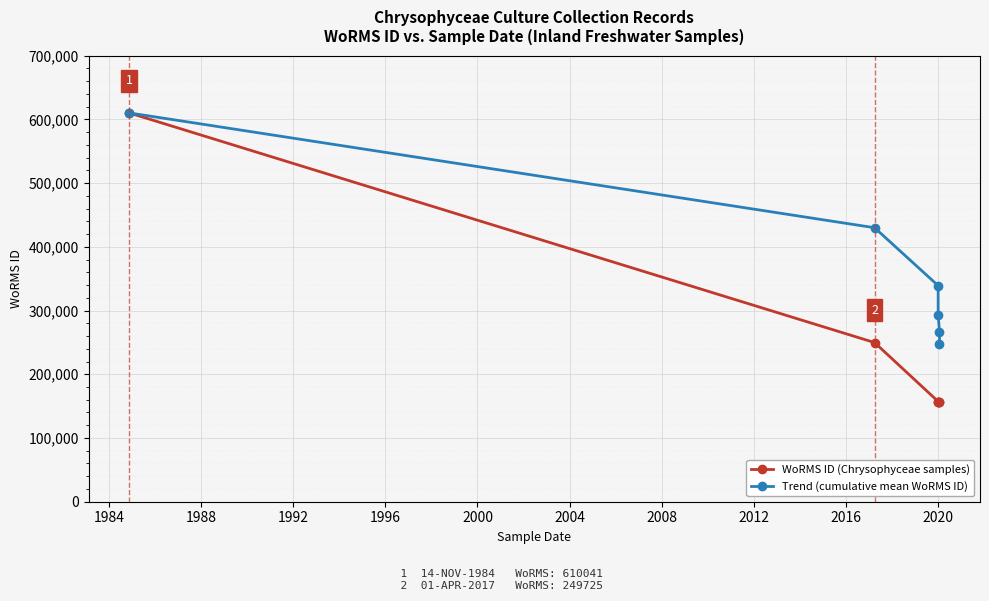

How many series are shown in this chart?

2